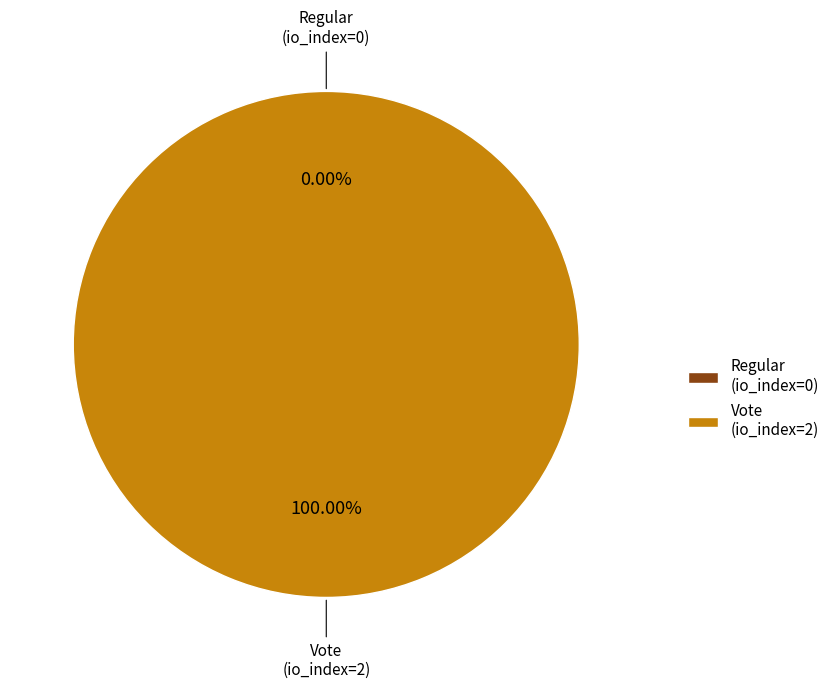

What is the change in value from Regular (io_index=0) to Vote (io_index=2)?

+2